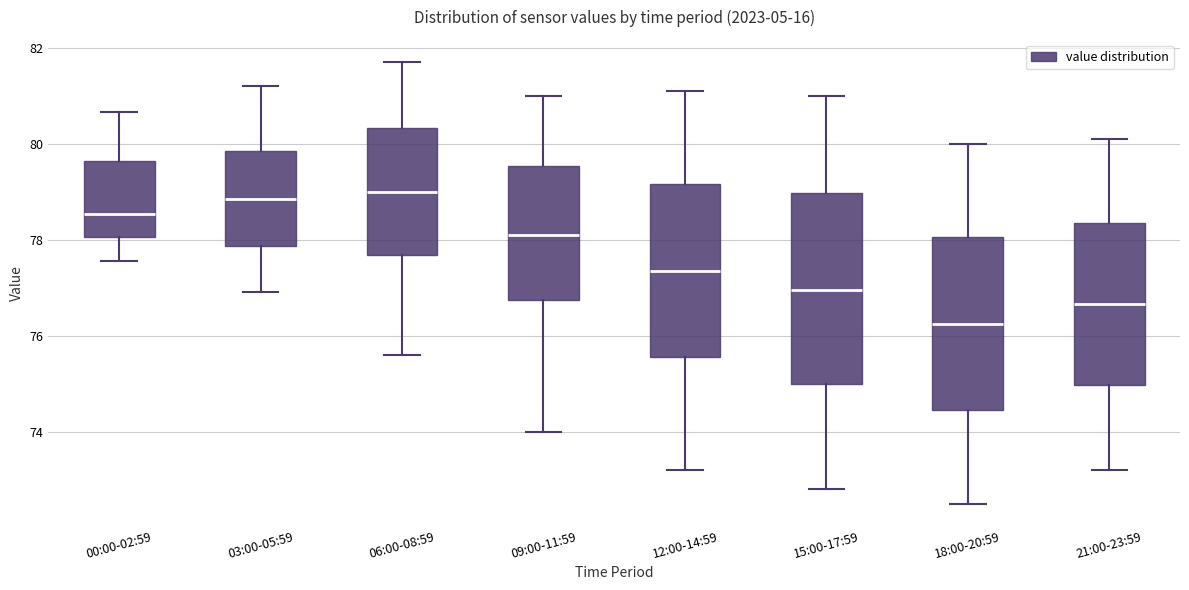

Where does the upper whisker of the box for 21:00-23:59 end on the y-axis? The values are not printed on the chart, so give them approximately, as read against the axis.

80.2